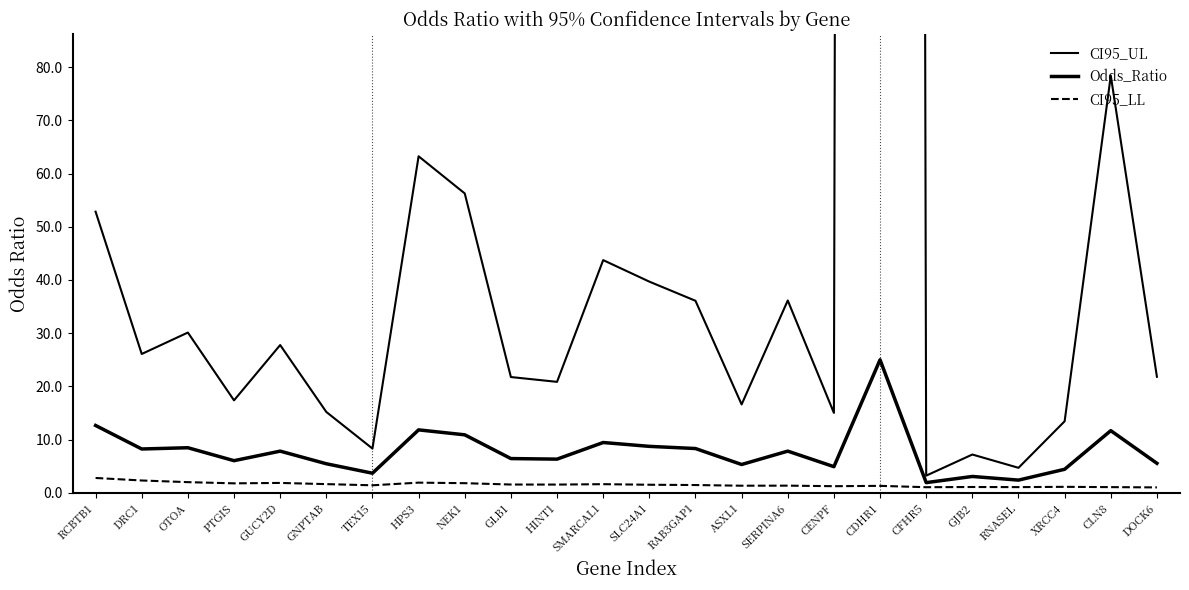

Reading left to right, transcribe all the data shown in this chart.

CI95_UL: RCBTB1=52.8	DRC1=26.1	OTOA=30.1	PTGIS=17.4	GUCY2D=27.8	GNPTAB=15.2	TEX15=8.3	HPS3=63.3	NEK1=56.3	GLB1=21.8	HINT1=20.9	SMARCAL1=43.7	SLC24A1=39.7	RAB3GAP1=36.1	ASXL1=16.6	SERPINA6=36.1	CENPF=15.0	CDHR1=3682.6	CFHR5=3.2	GJB2=7.2	RNASEL=4.7	XRCC4=13.4	CLN8=78.4	DOCK6=21.8
Odds_Ratio: RCBTB1=12.7	DRC1=8.2	OTOA=8.5	PTGIS=6.0	GUCY2D=7.8	GNPTAB=5.5	TEX15=3.7	HPS3=11.8	NEK1=10.9	GLB1=6.4	HINT1=6.3	SMARCAL1=9.4	SLC24A1=8.7	RAB3GAP1=8.3	ASXL1=5.3	SERPINA6=7.8	CENPF=4.9	CDHR1=25.0	CFHR5=1.9	GJB2=3.1	RNASEL=2.4	XRCC4=4.4	CLN8=11.7	DOCK6=5.5
CI95_LL: RCBTB1=2.8	DRC1=2.3	OTOA=2.0	PTGIS=1.8	GUCY2D=1.9	GNPTAB=1.6	TEX15=1.4	HPS3=1.9	NEK1=1.8	GLB1=1.6	HINT1=1.5	SMARCAL1=1.6	SLC24A1=1.5	RAB3GAP1=1.5	ASXL1=1.3	SERPINA6=1.3	CENPF=1.2	CDHR1=1.3	CFHR5=1.1	GJB2=1.1	RNASEL=1.1	XRCC4=1.1	CLN8=1.1	DOCK6=1.0